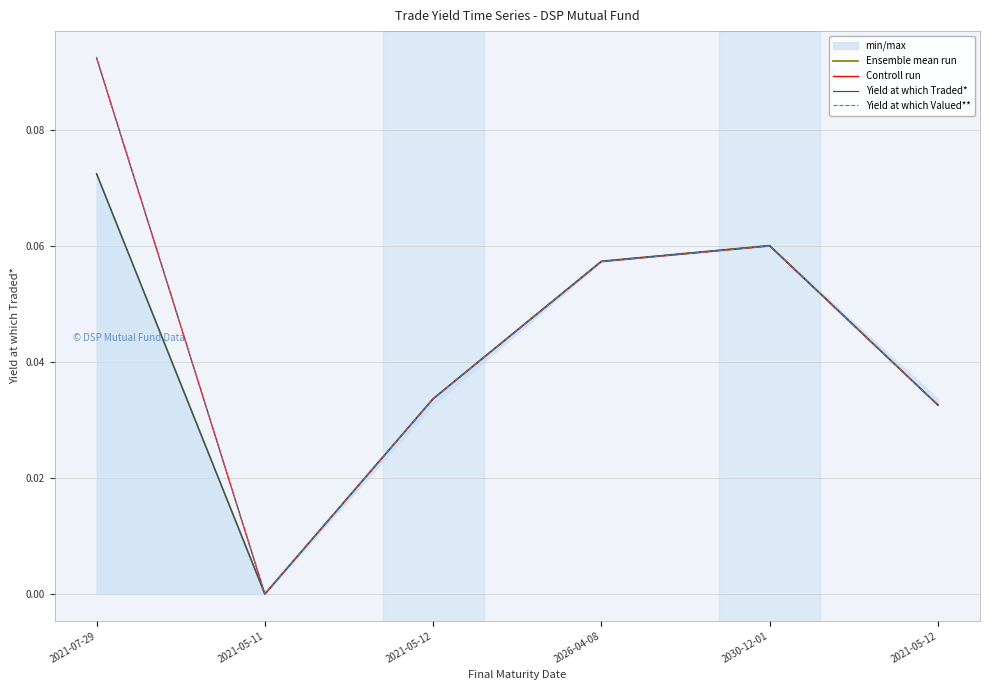

Reading left to right, transcribe all the data shown in this chart.

Ensemble mean run: 2021-07-29=0.1	2021-05-11=0.0	2021-05-12=0.0	2026-04-08=0.1	2030-12-01=0.1	2021-05-12=0.0
Controll run: 2021-07-29=0.1	2021-05-11=0.0	2021-05-12=0.0	2026-04-08=0.1	2030-12-01=0.1	2021-05-12=0.0
Yield at which Traded*: 2021-07-29=0.1	2021-05-11=0.0	2021-05-12=0.0	2026-04-08=0.1	2030-12-01=0.1	2021-05-12=0.0
Yield at which Valued**: 2021-07-29=0.1	2021-05-11=0.0	2021-05-12=0.0	2026-04-08=0.1	2030-12-01=0.1	2021-05-12=0.0